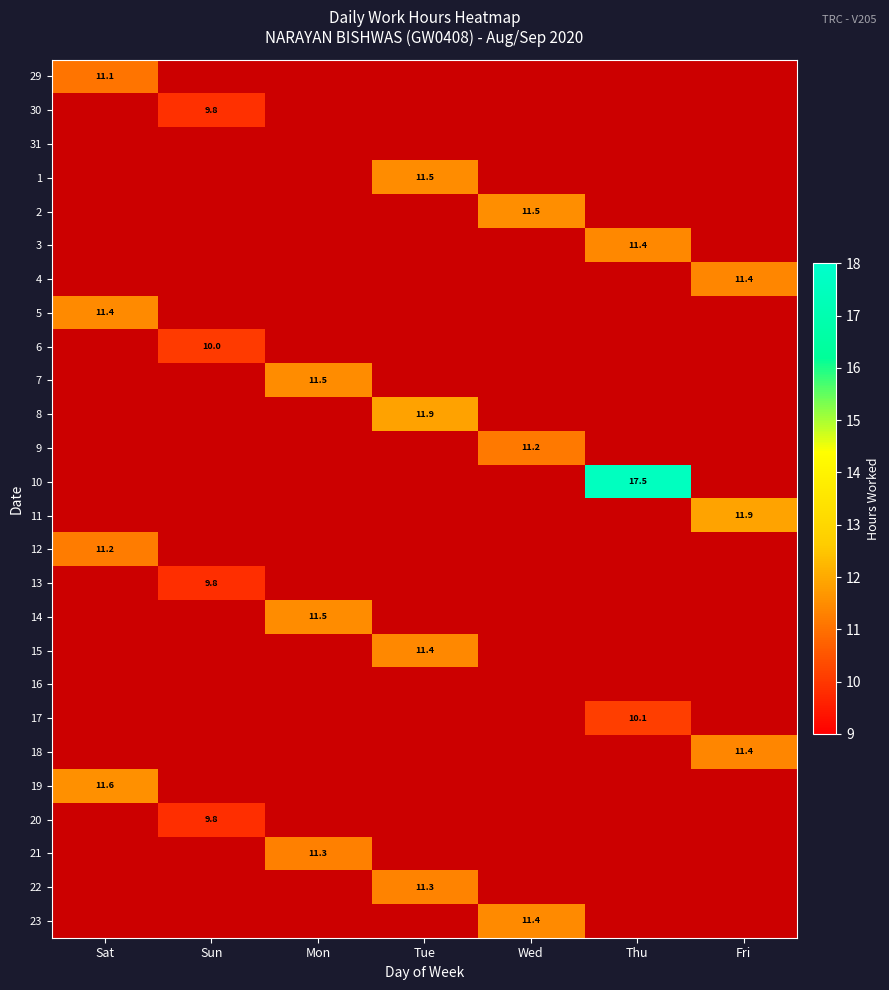

The value of 12 at Sat is 11.2. True or false?

True